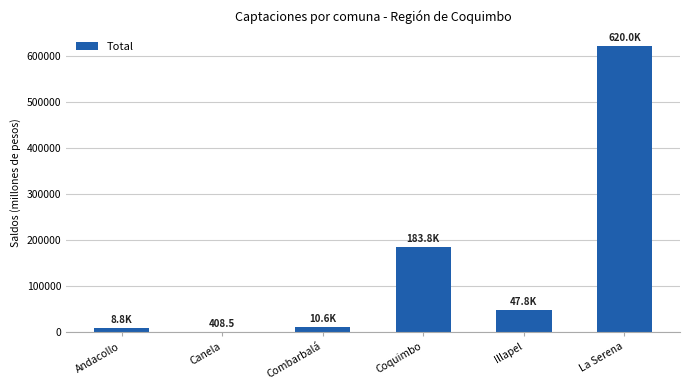

What is the sum of all values?

871362.1